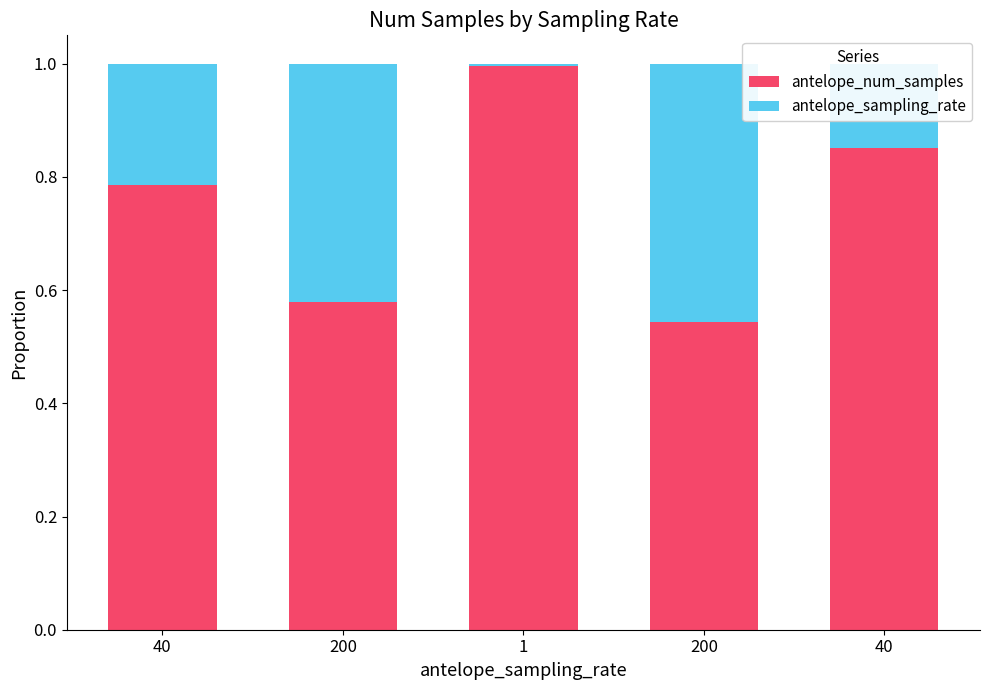

What is the average value of the antelope_num_samples series?

0.8